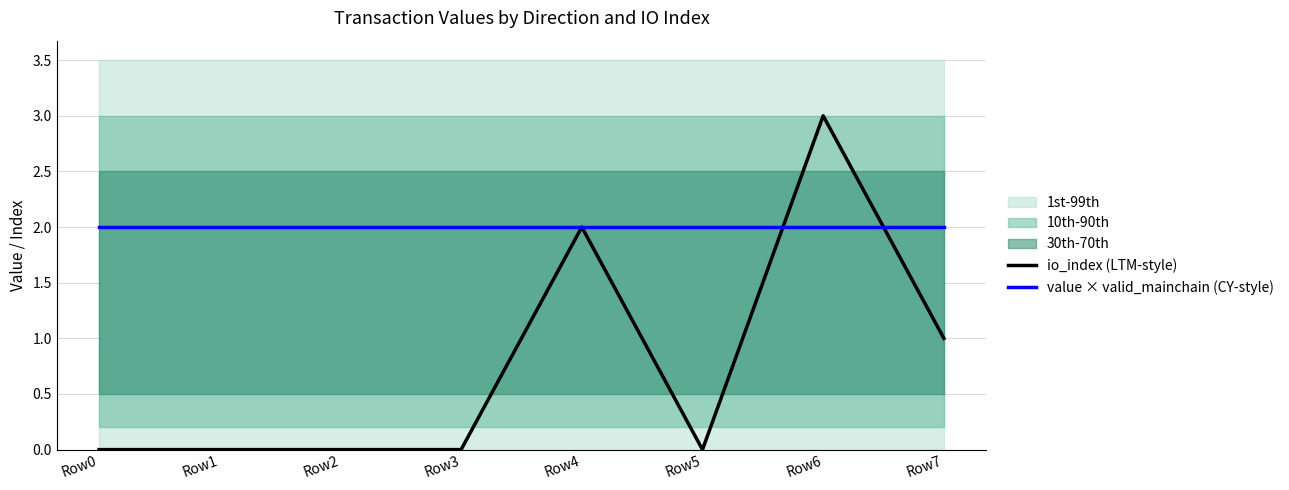

Reading left to right, transcribe all the data shown in this chart.

io_index (LTM-style): Row0=0.0	Row1=0.0	Row2=0.0	Row3=0.0	Row4=2.0	Row5=0.0	Row6=3.0	Row7=1.0
value × valid_mainchain (CY-style): Row0=2.0	Row1=2.0	Row2=2.0	Row3=2.0	Row4=2.0	Row5=2.0	Row6=2.0	Row7=2.0